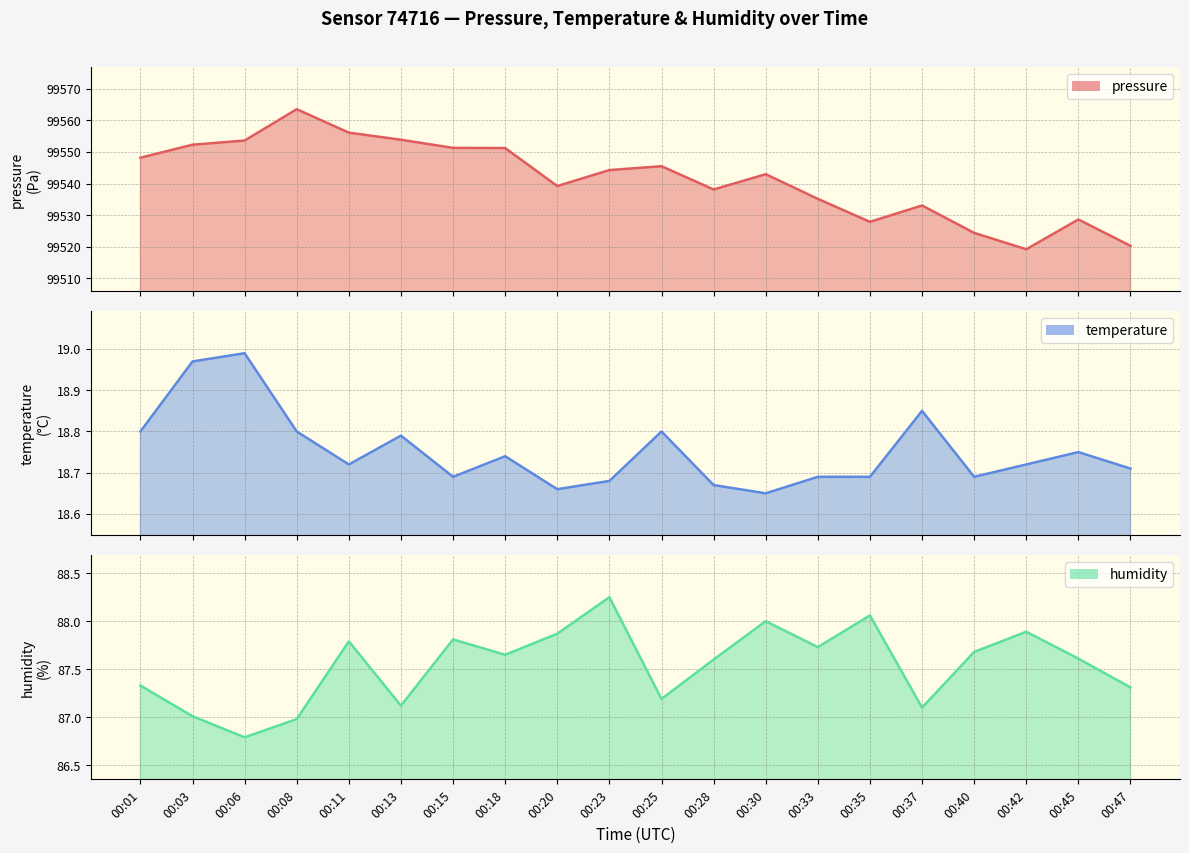

Read the pressure value at 00:03.

99552.3